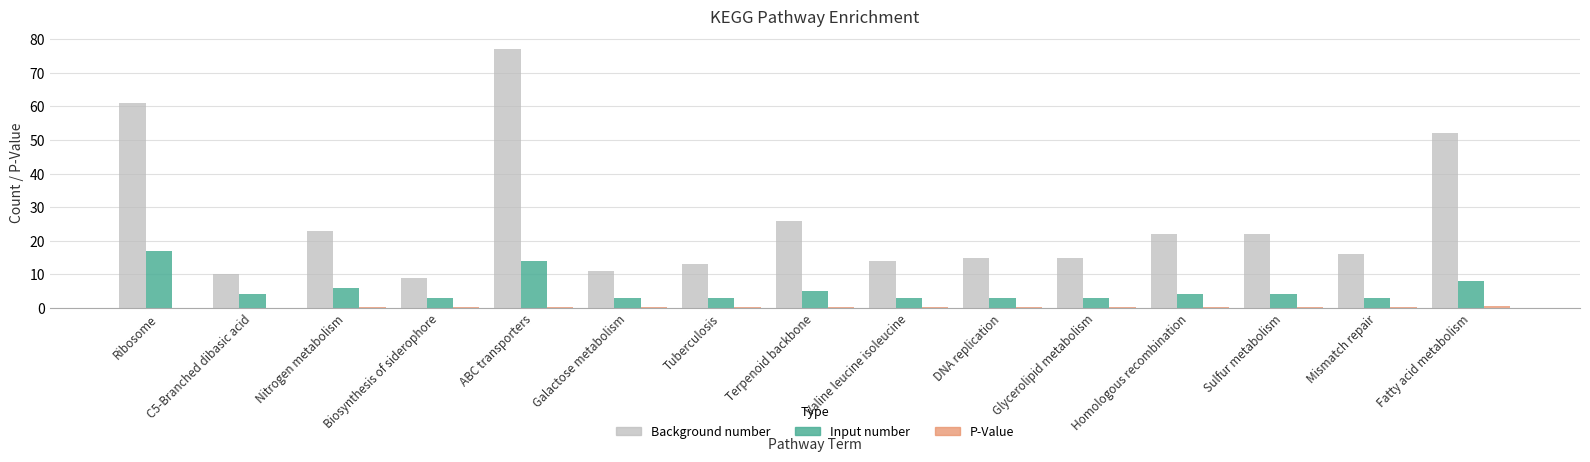

Which category has the highest value in the Input number series?

Ribosome